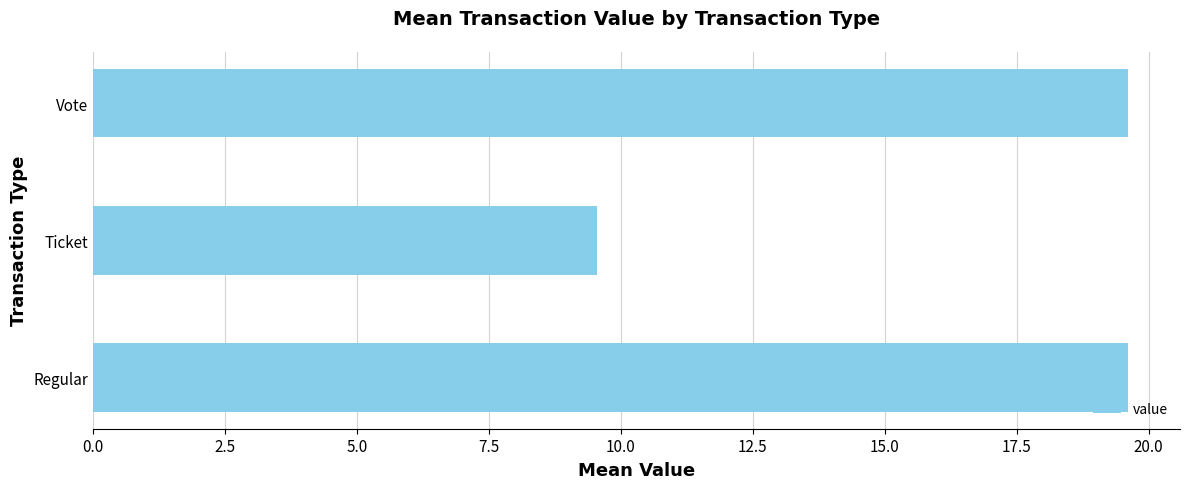

Reading bottom to top, what are all the values shown in this chart?

Regular=19.6	Ticket=9.5	Vote=19.6